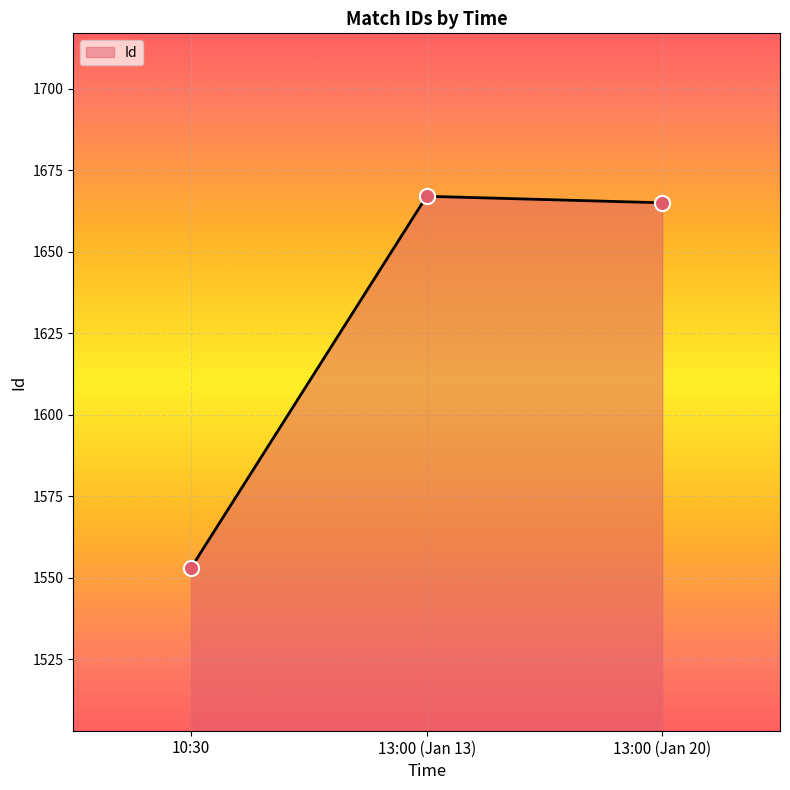

Which has a higher value, 13:00 (Jan 13) or 10:30?

13:00 (Jan 13)